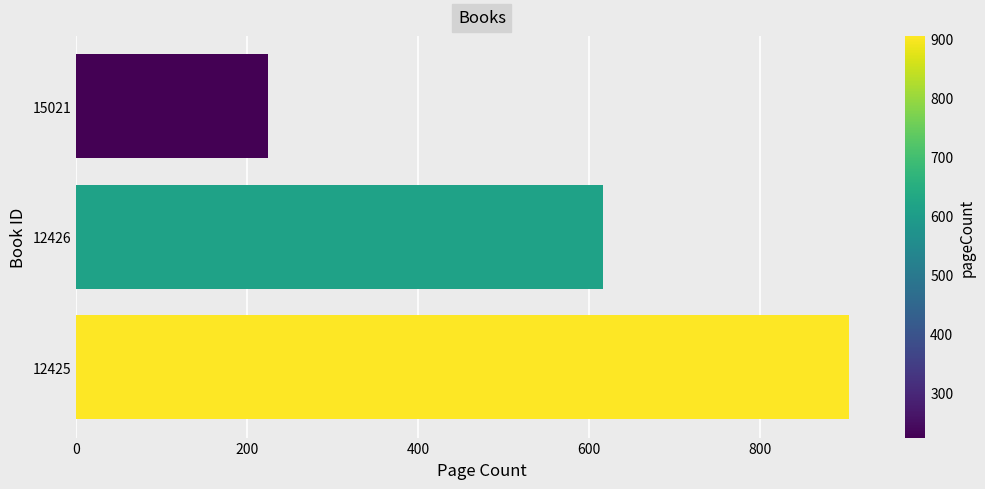

How many data points does each series have?

3